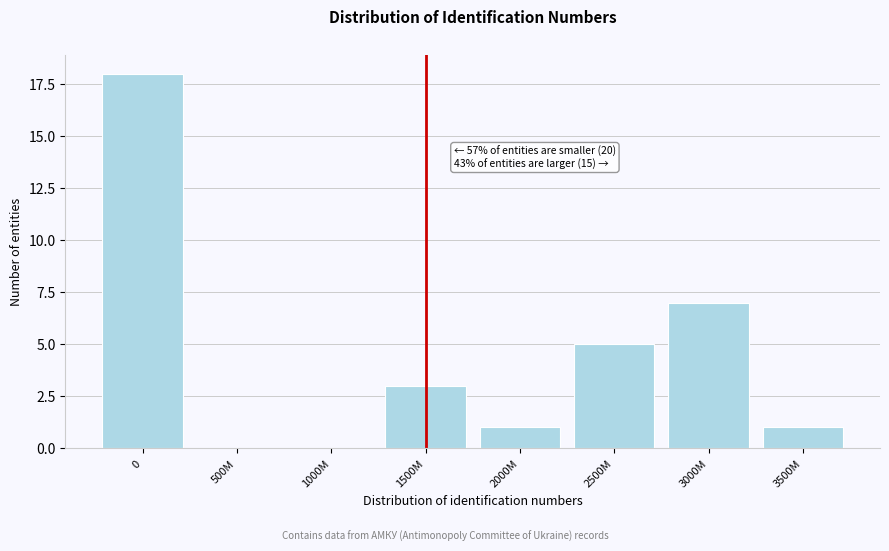

Reading left to right, what are all the values shown in this chart?

0=18	500M=0	1000M=0	1500M=3	2000M=1	2500M=5	3000M=7	3500M=1